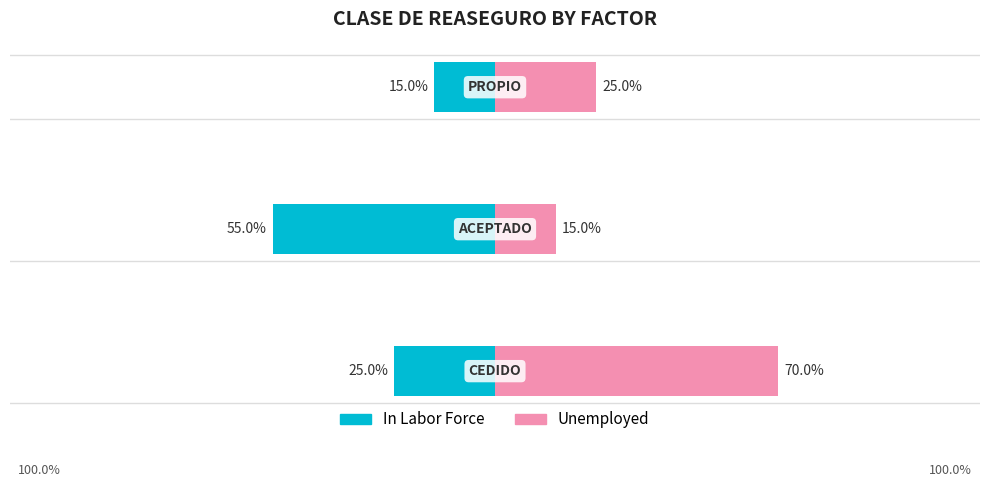

How many bars are there in each group?

2